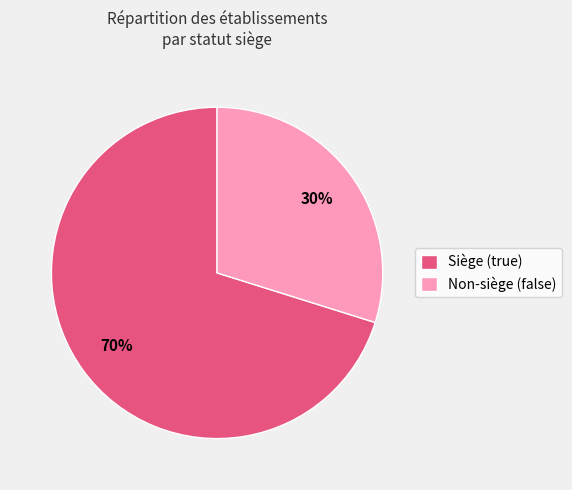

What is the smallest slice in the pie chart?

Non-siège (false)